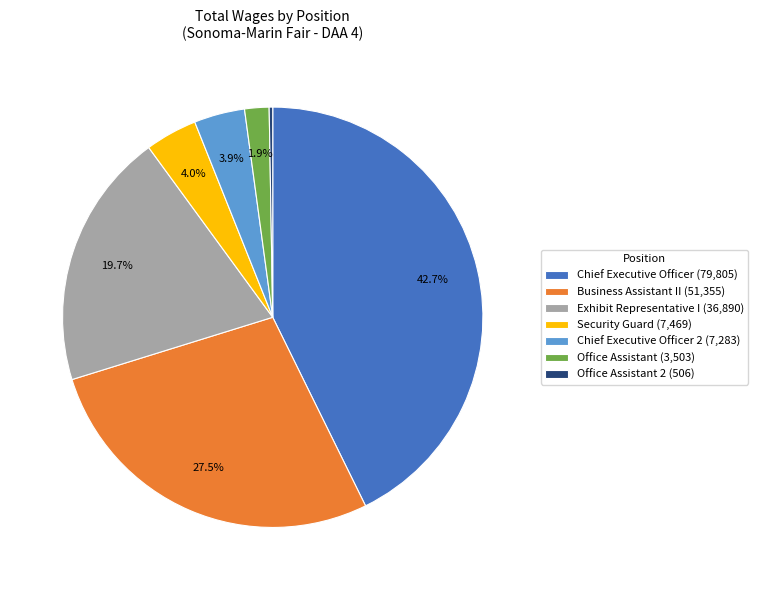

To the nearest percent, what is the average slice percentage?

14%